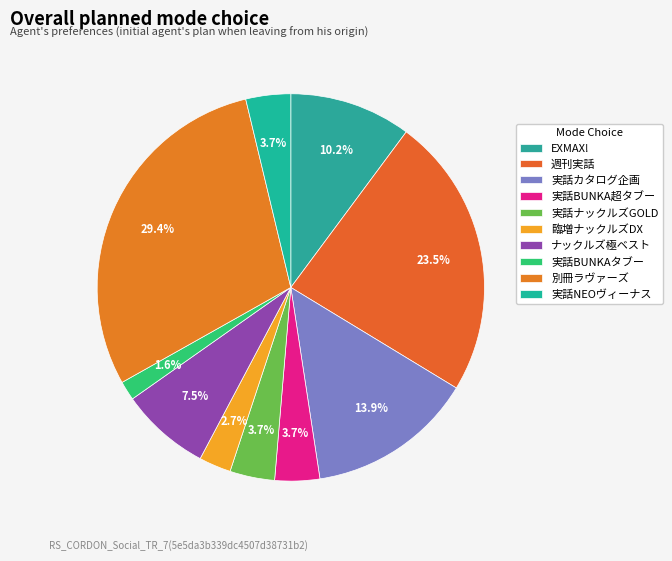

Rank the categories by value from lowest to highest.

実話BUNKAタブー, 臨増ナックルズDX, 実話BUNKA超タブー, 実話ナックルズGOLD, 実話NEOヴィーナス, ナックルズ極ベスト, EXMAX!, 実話カタログ企画, 週刊実話, 別冊ラヴァーズ